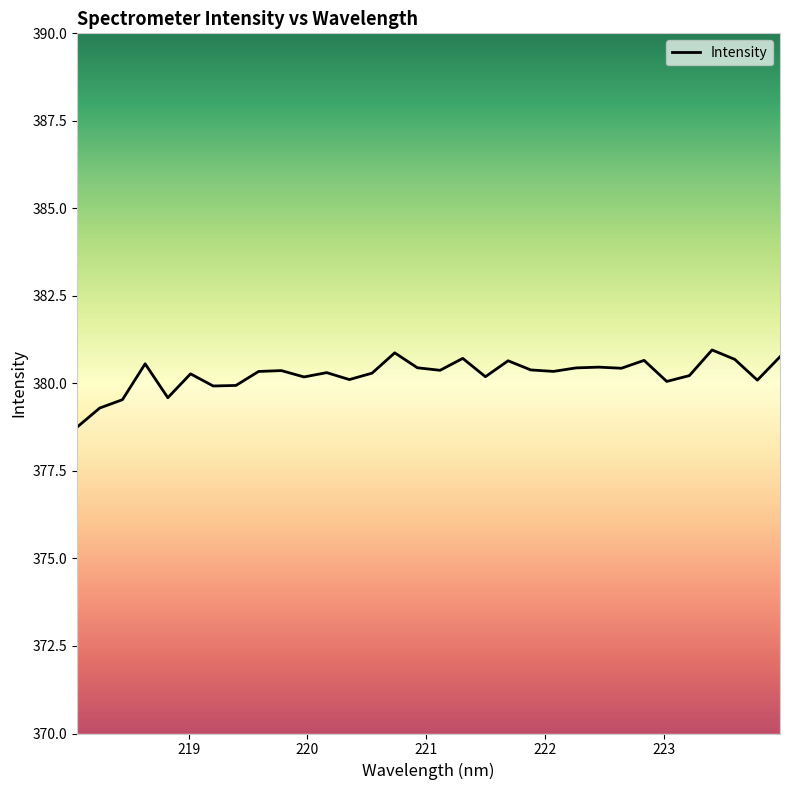

What is the greatest value displayed?

381.0